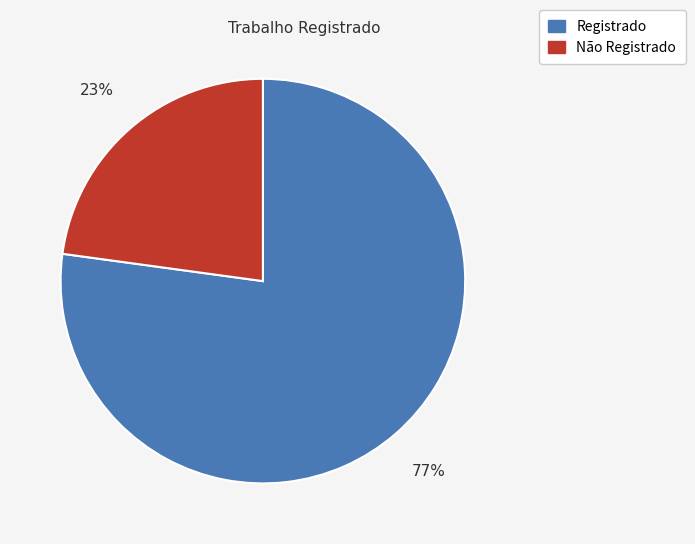

How many segments does this pie chart have?

2